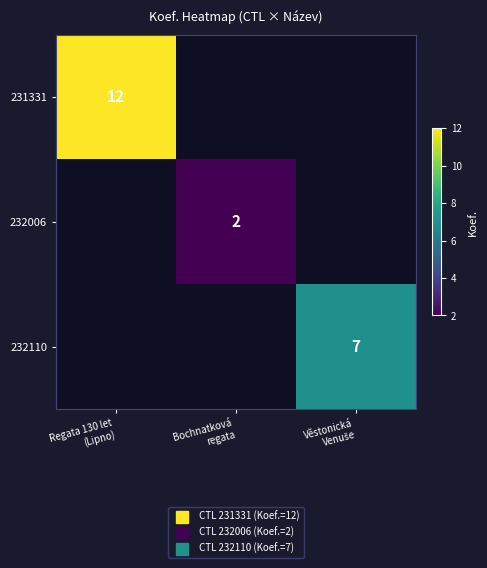

What is the approximate value of 231331 at Regata 130 let (Lipno)?

12.0